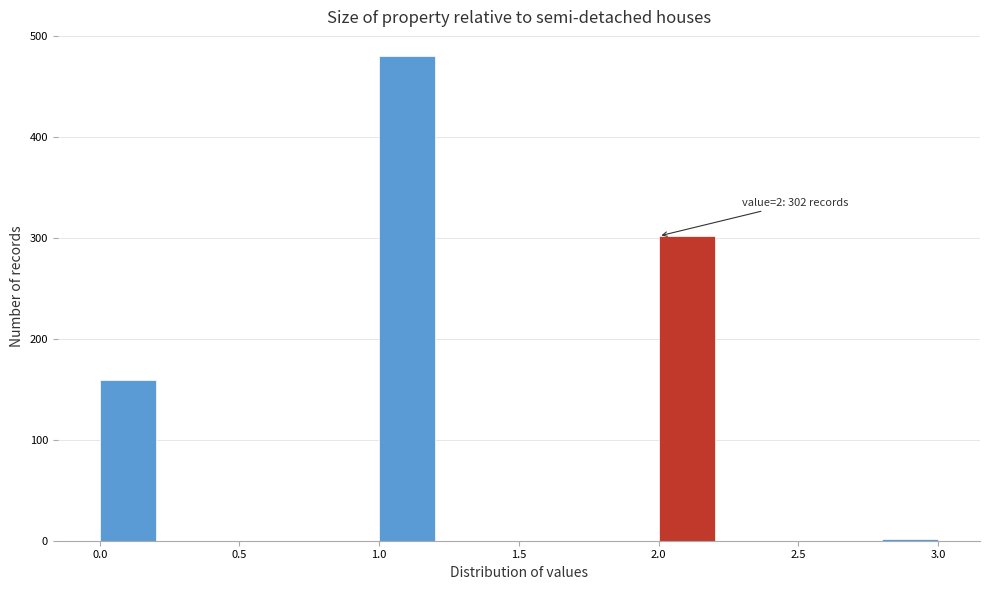

Over which range of the x-axis is the bar tallest?

1.0 to 1.2